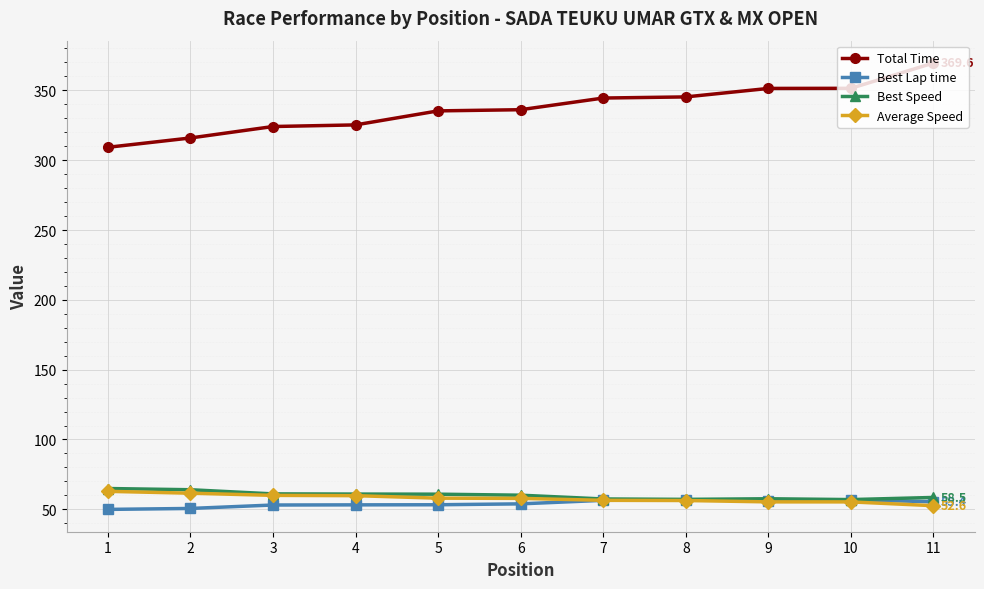

At how many categories does at least one series exceed 163?

11